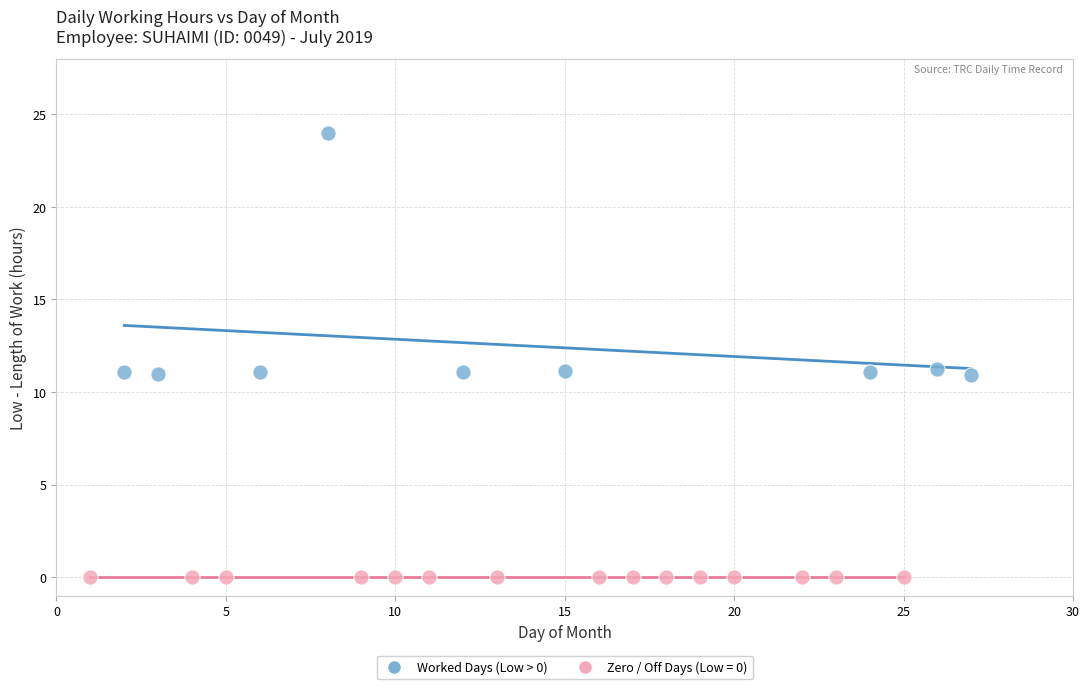

Which series reaches the minimum Y coordinate?

Zero / Off Days (Low = 0)